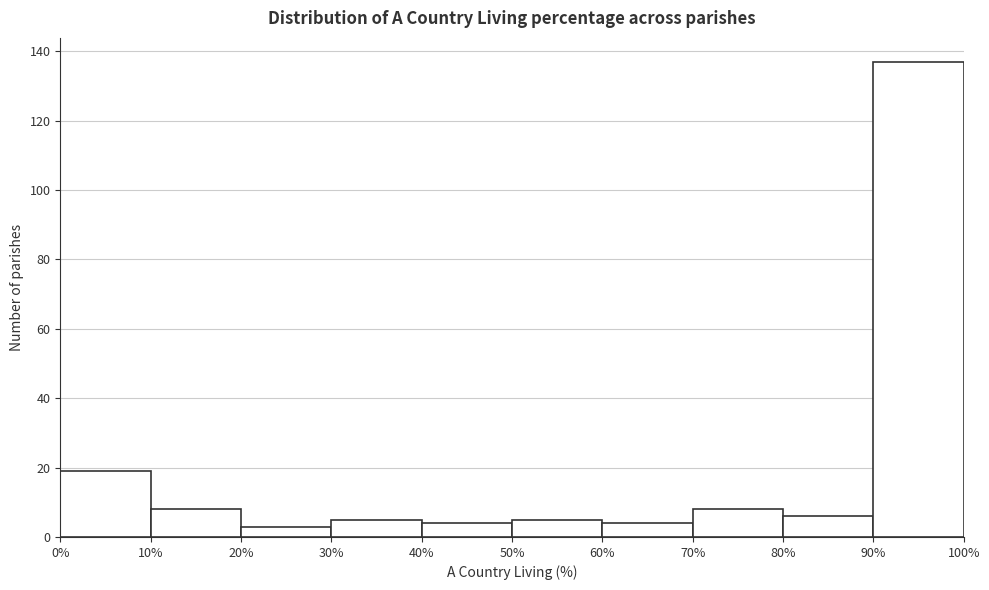

Reading left to right, transcribe this chart: for each bar, give the range it covers on the x-axis and its height. The values are not printed on the chart, so give them approximately, as read against the axis.

0% to 10%: 20
10% to 20%: 8
20% to 30%: 4
30% to 40%: 6
40% to 50%: 4
50% to 60%: 6
60% to 70%: 4
70% to 80%: 8
80% to 90%: 6
90% to 100%: 138